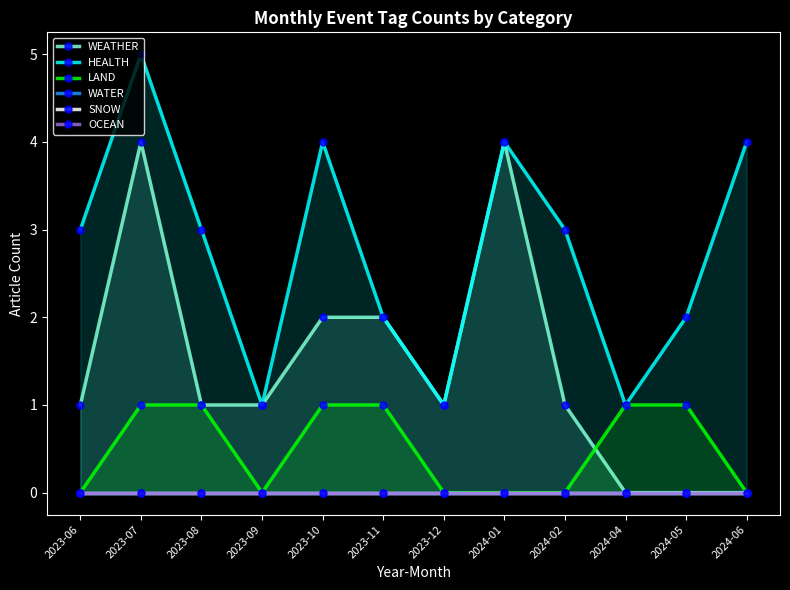

True or false: WATER has more than 2 points higher than both neighbors.

False